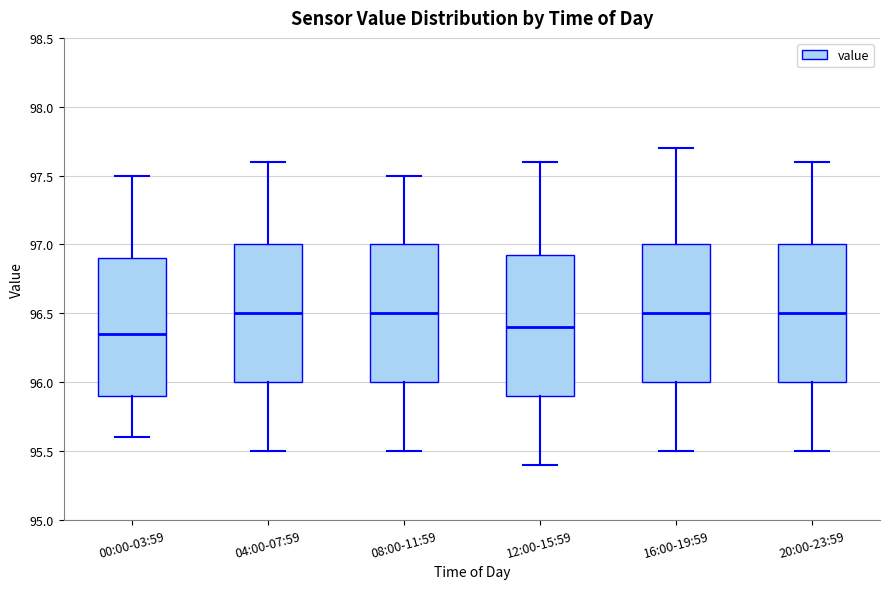

Where is the upper edge of the box for 20:00-23:59 on the y-axis? The values are not printed on the chart, so give them approximately, as read against the axis.

97.00